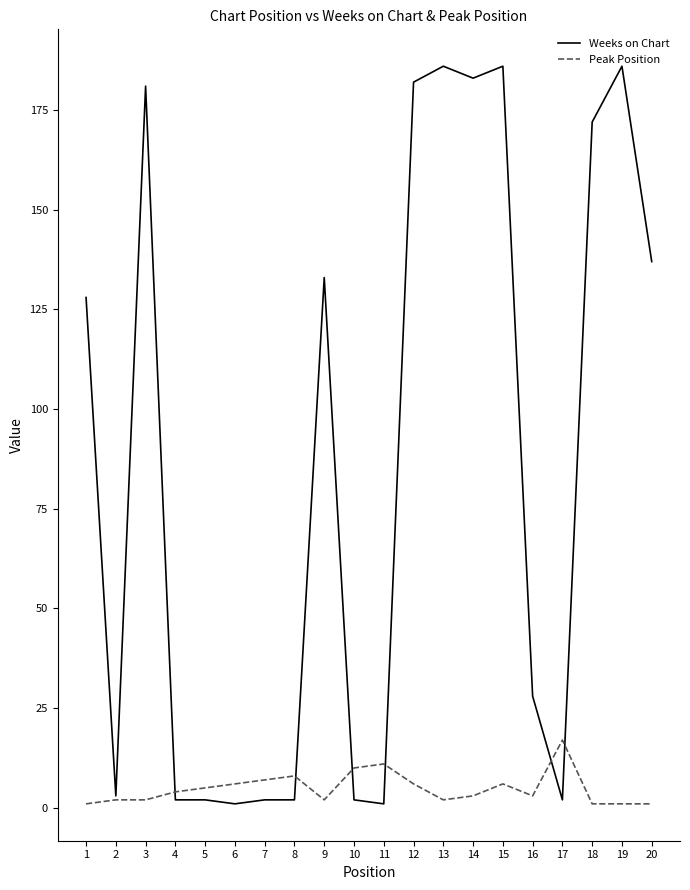

At how many categories does at least one series exceed 149?

7